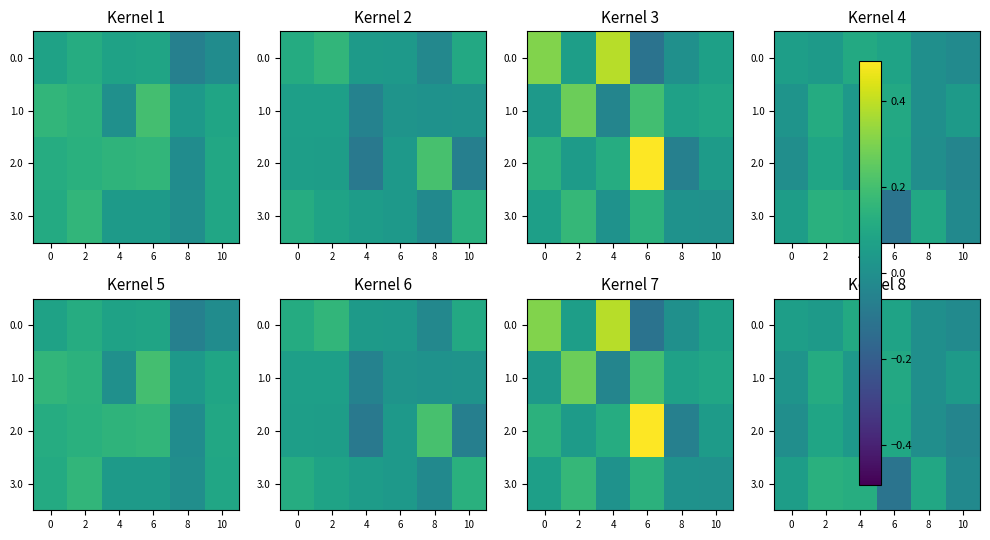

What is the difference between the highest and lowest values at 0?

0.1